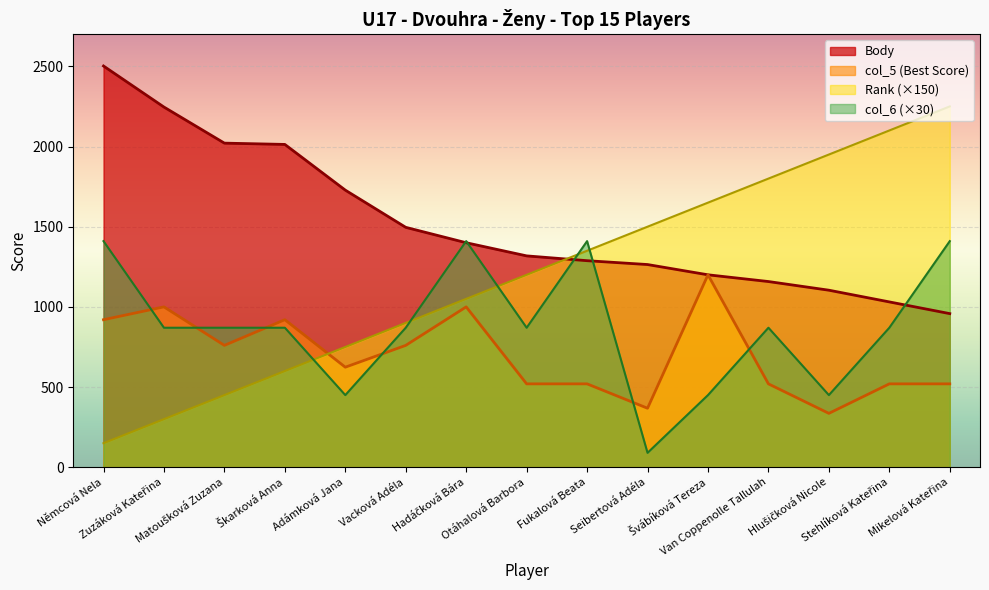

Where does the col_6 series first go above 870?

Němcová Nela